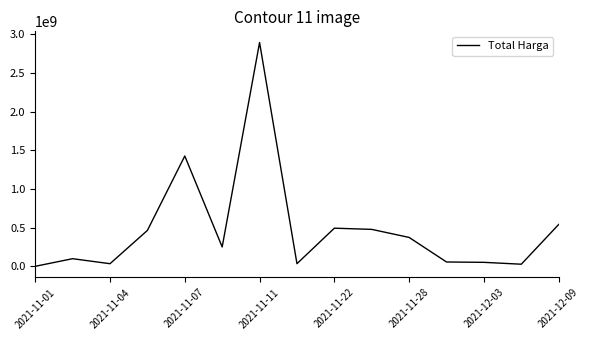

What is the maximum value shown in the chart?

2892122000